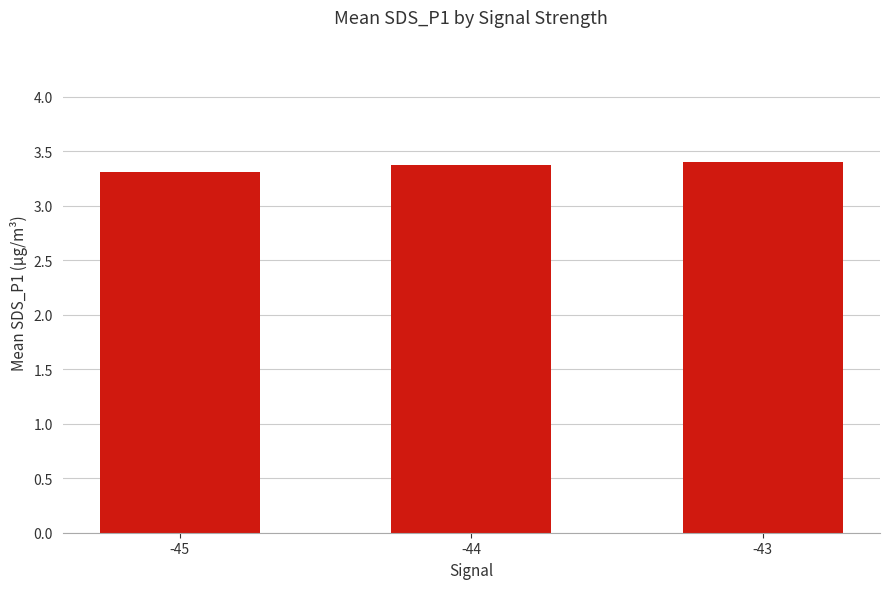

At which label is the value closest to 3?

-45